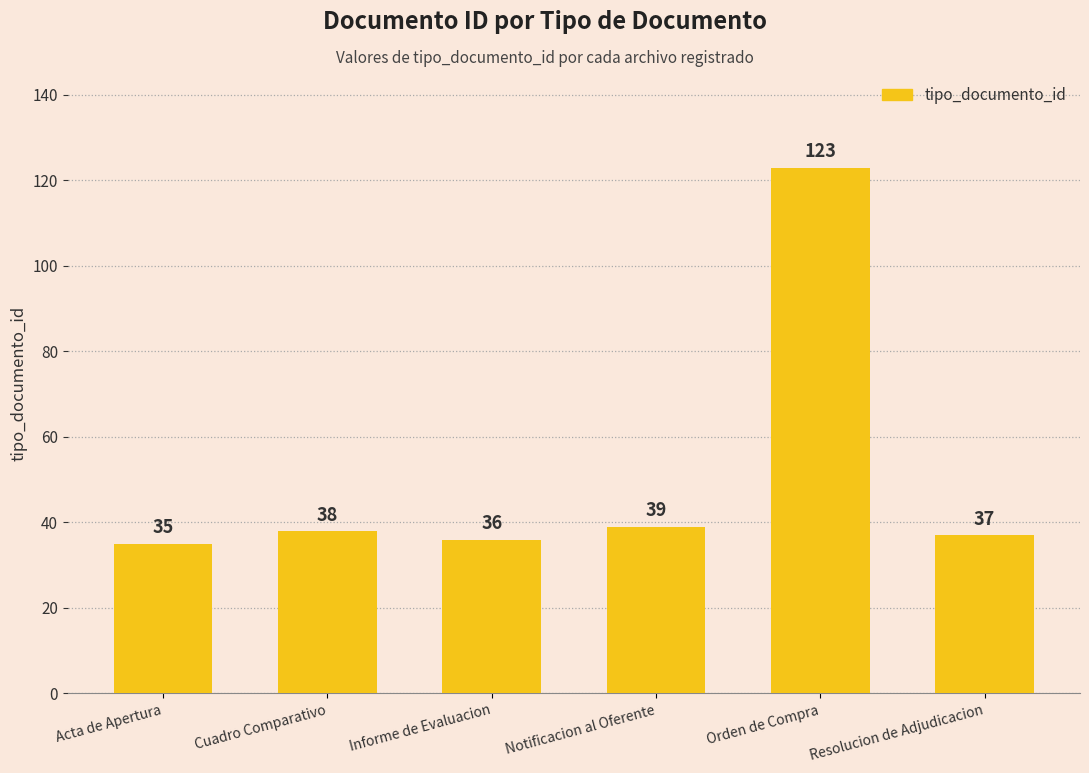

The chart shows a value of 35 at Acta de Apertura. True or false?

True